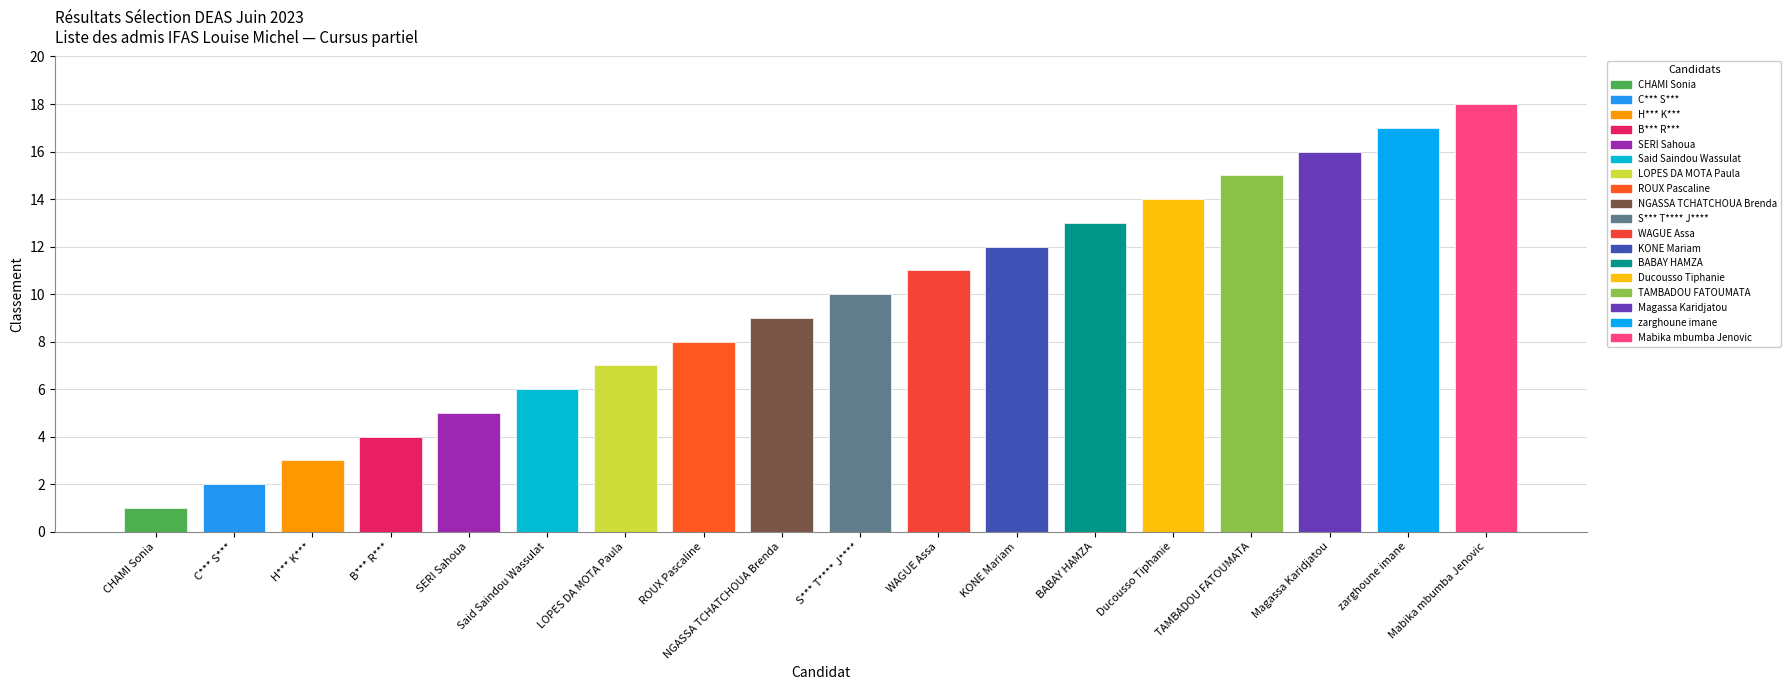

What is the greatest value displayed?

18